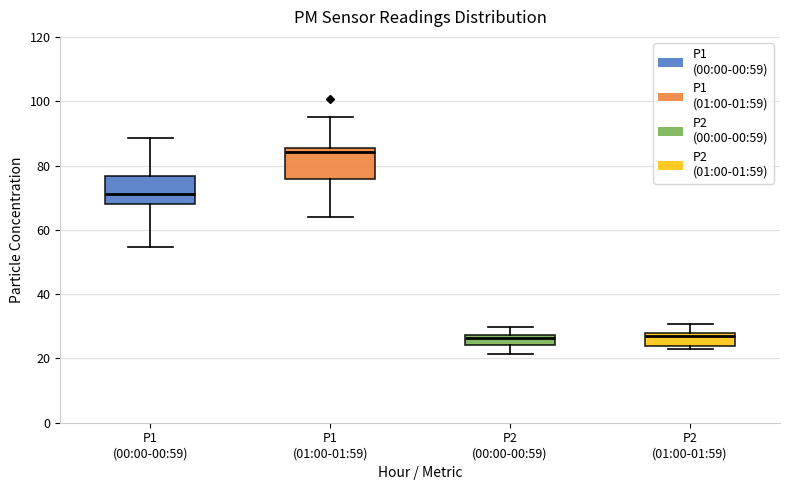

Where does the lower whisker of the box for P1 (00:00-00:59) end on the y-axis? The values are not printed on the chart, so give them approximately, as read against the axis.

54